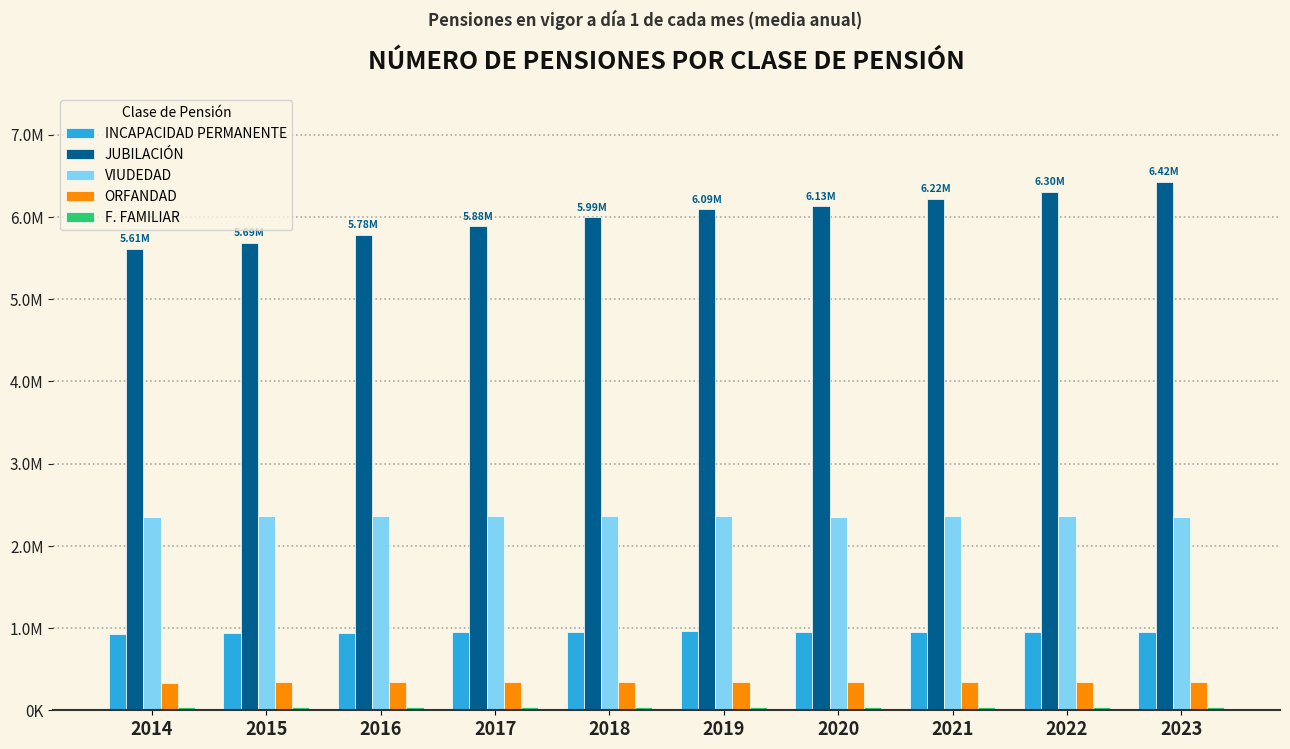

Is the value of JUBILACIÓN at 2022 greater than the value of VIUDEDAD at 2022?

Yes